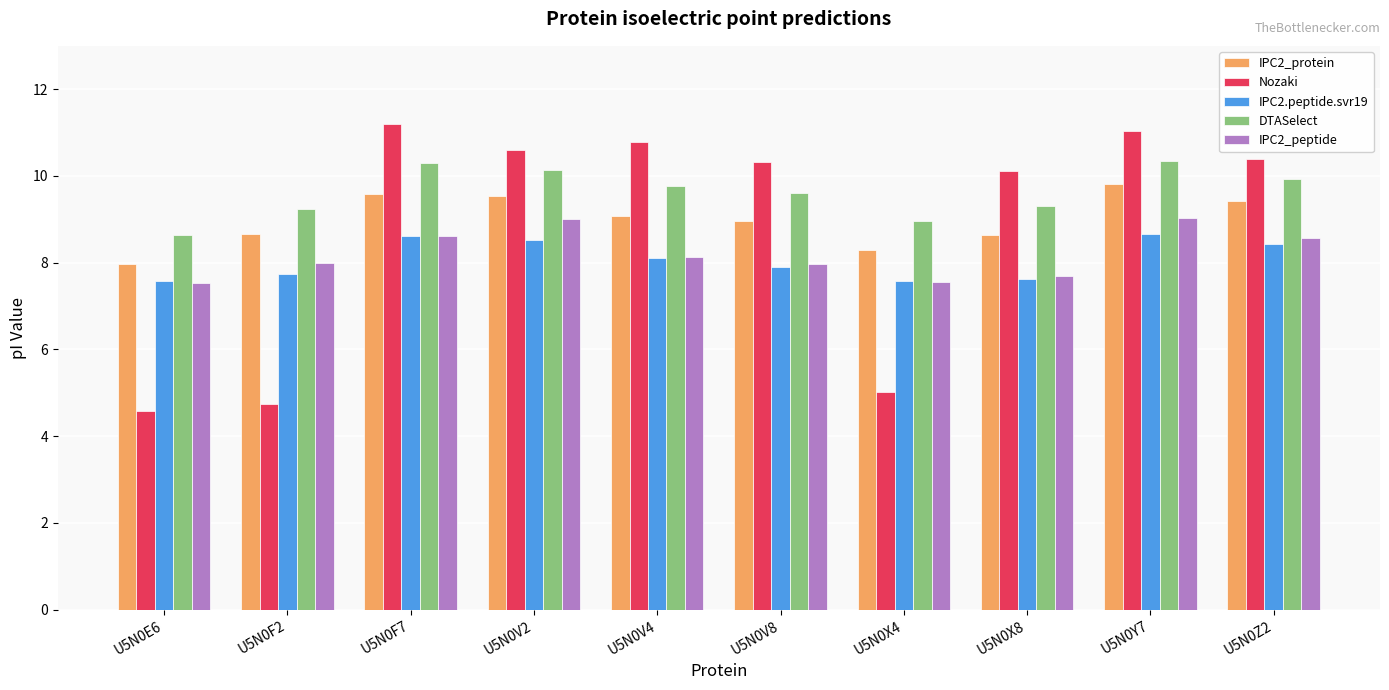

At U5N0Y7, list the series in order from largest to smallest.

Nozaki, DTASelect, IPC2_protein, IPC2_peptide, IPC2.peptide.svr19